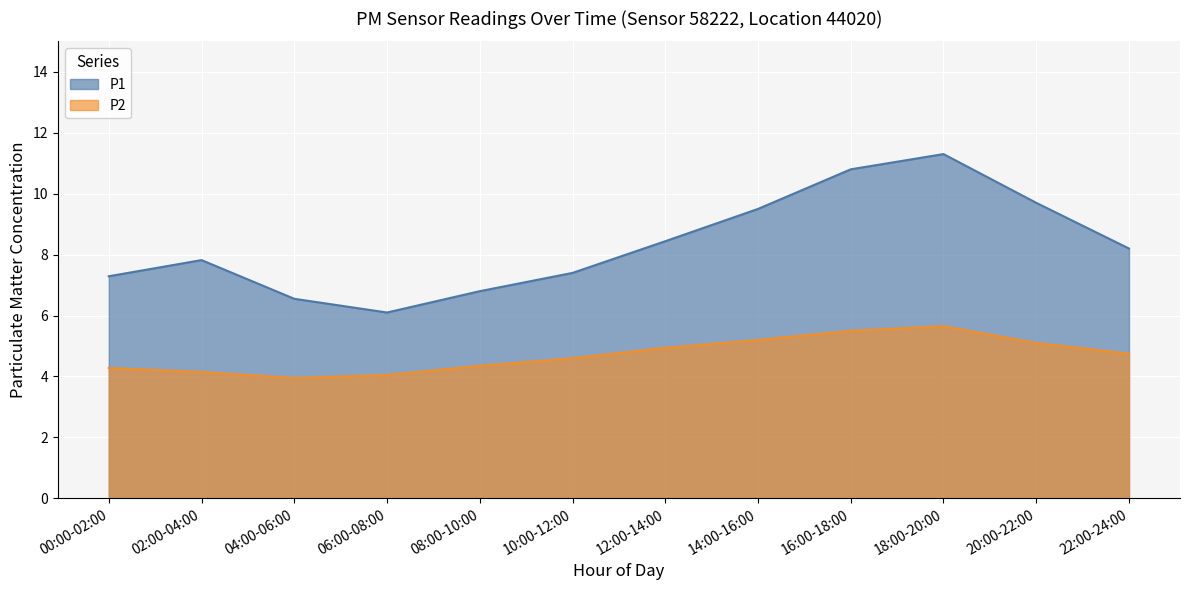

What is the lowest value of the P1 series?

6.1